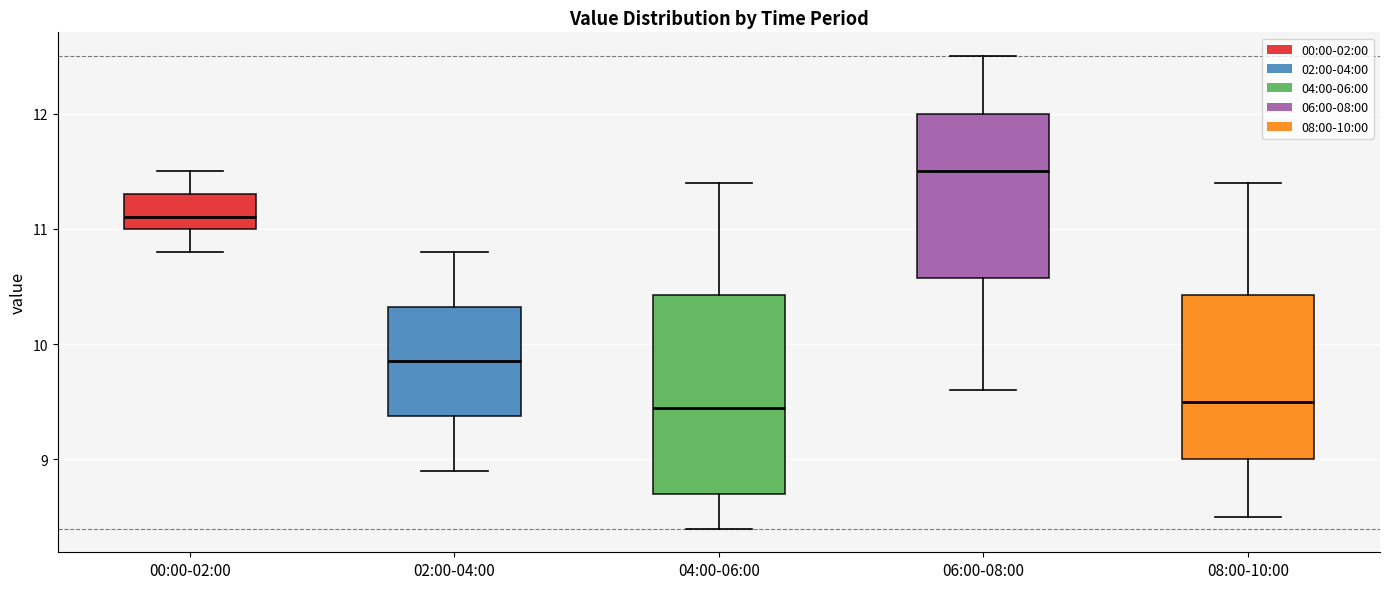

Which box is the tallest, from its lower edge to its upper edge?

04:00-06:00